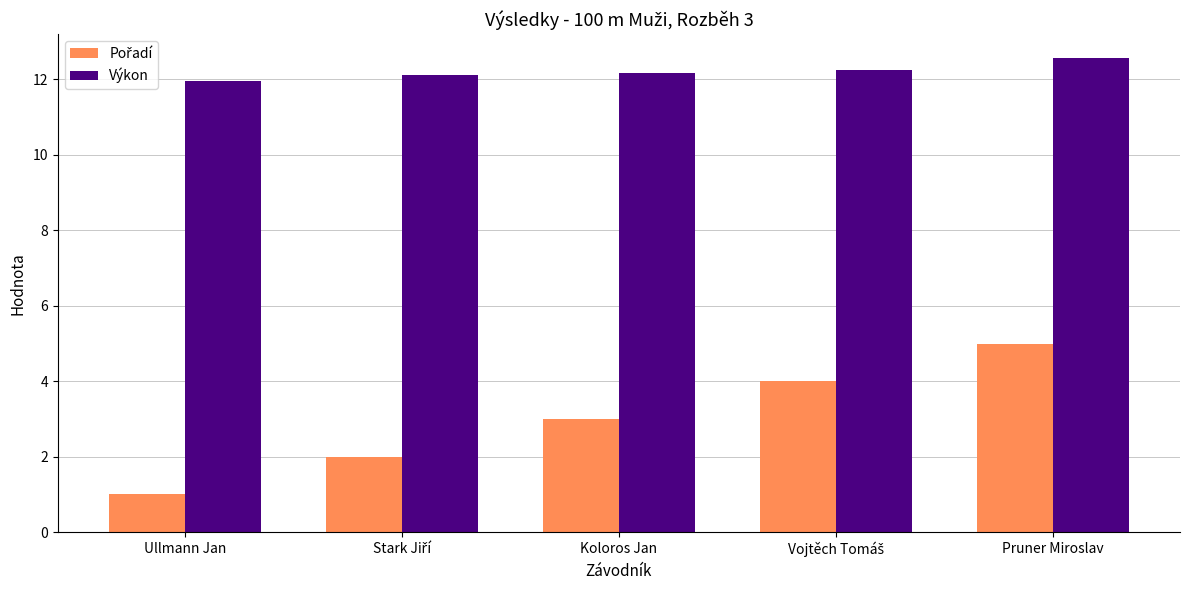

Does the chart contain any negative values?

No